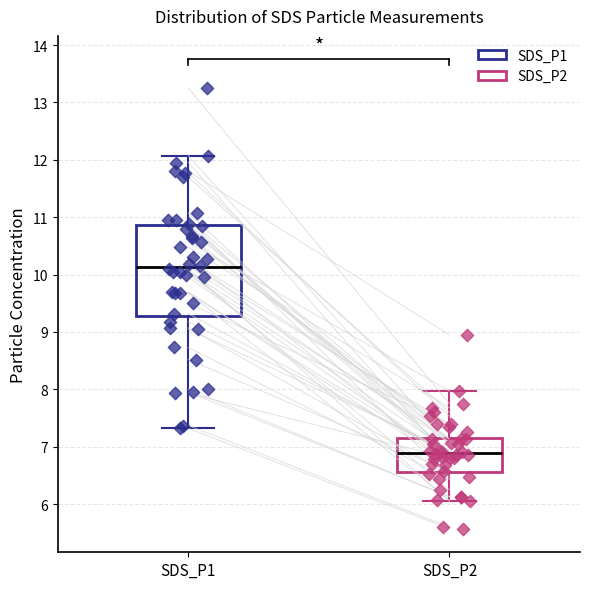

Which box has the highest median line?

SDS_P1